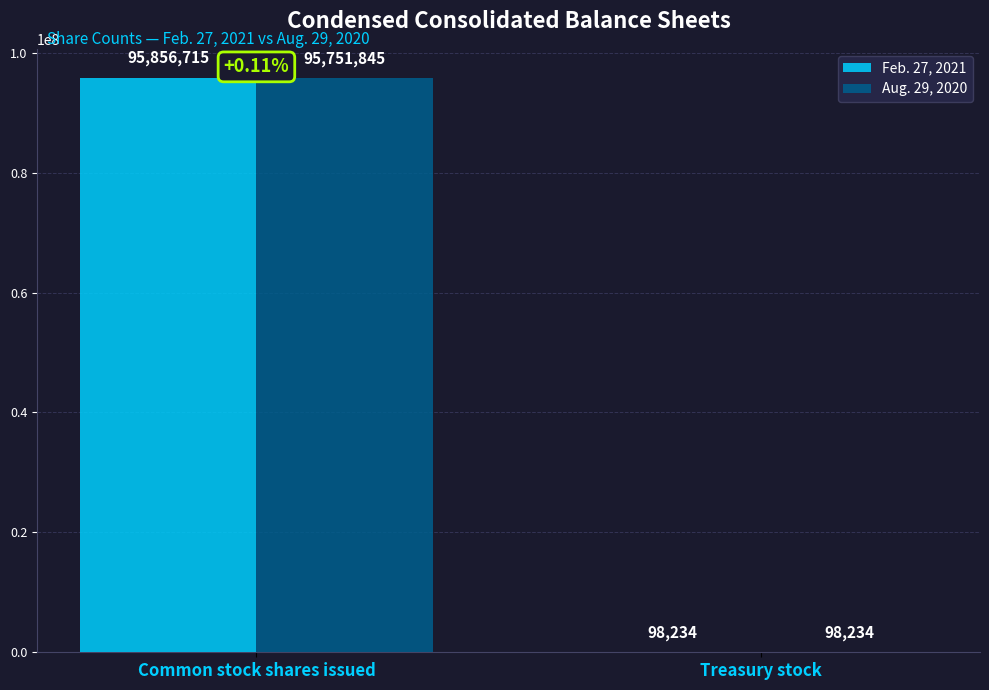

What is the sum of all Aug. 29, 2020 values?

95850079